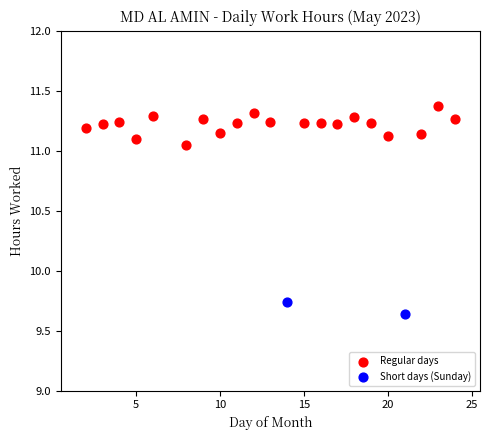

What are all the series names shown in the legend?

Regular days, Short days (Sunday)